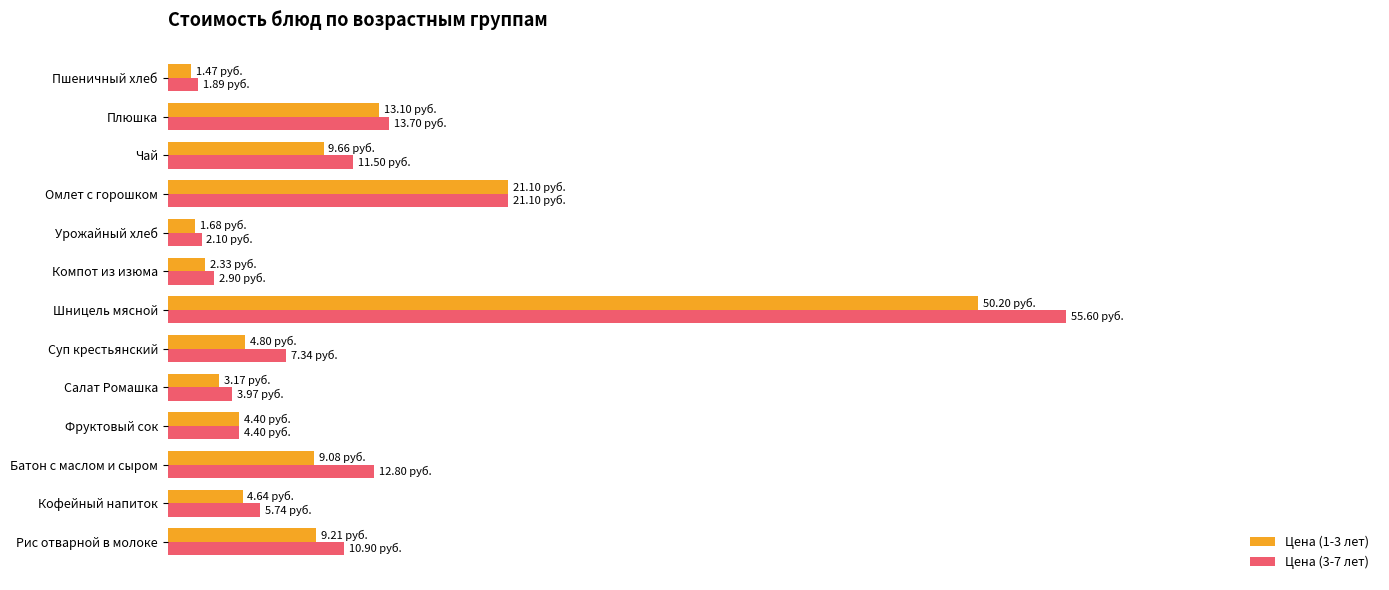

What are all the series names shown in the legend?

Цена (1-3 лет), Цена (3-7 лет)